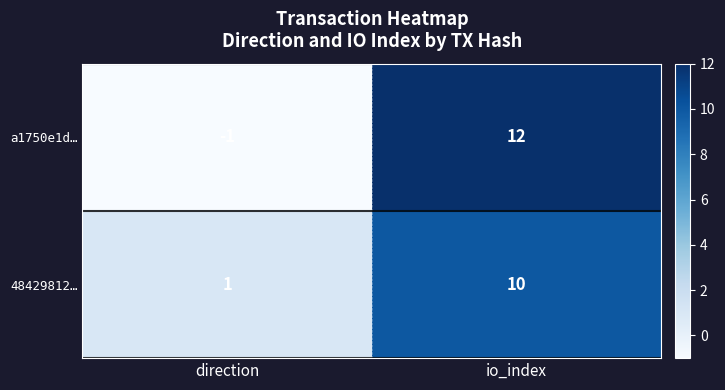

Reading right to left, what are all the values shown in this chart?

a1750e1d…: io_index=12	direction=-1
48429812…: io_index=10	direction=1